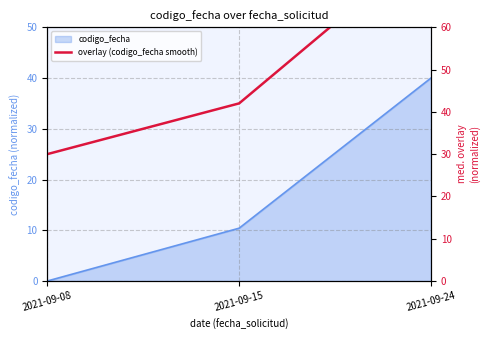

Does the chart display data point markers on the line(s)?

No